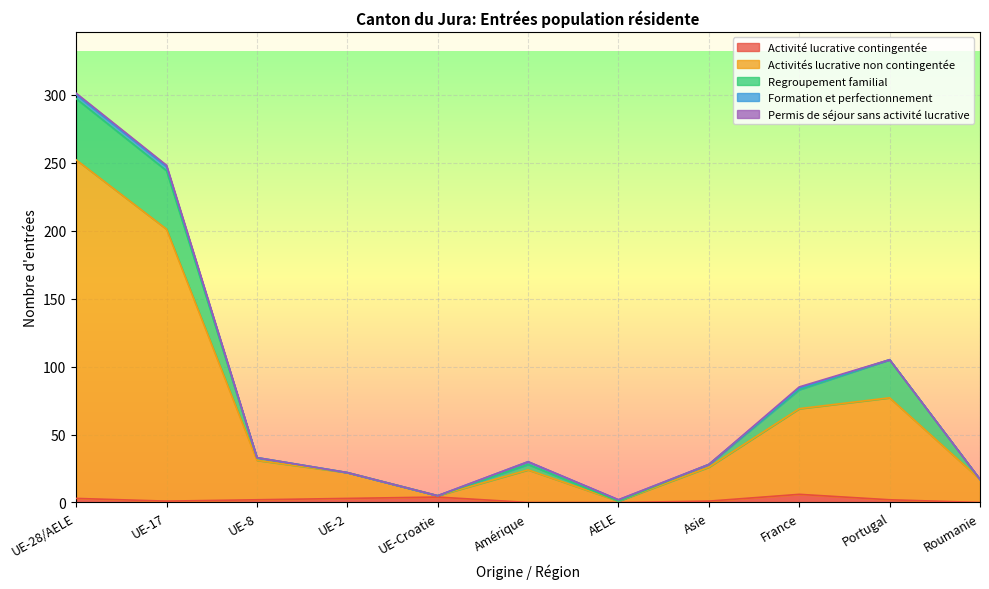

What is the difference between the highest and lowest values at UE-Croatie?

4